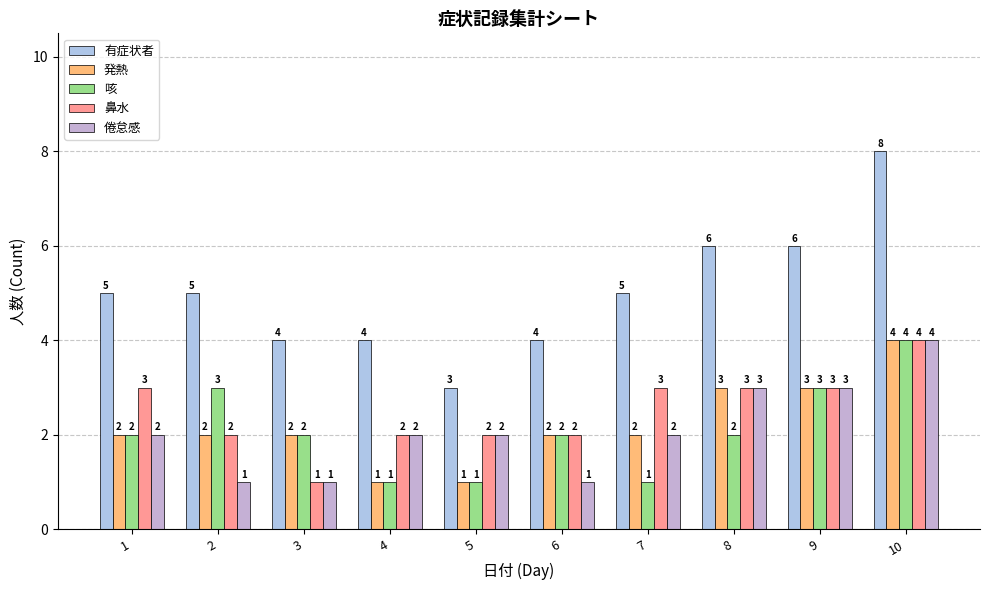

What is the difference between the maximum and second lowest values in the 倦怠感 series?

3